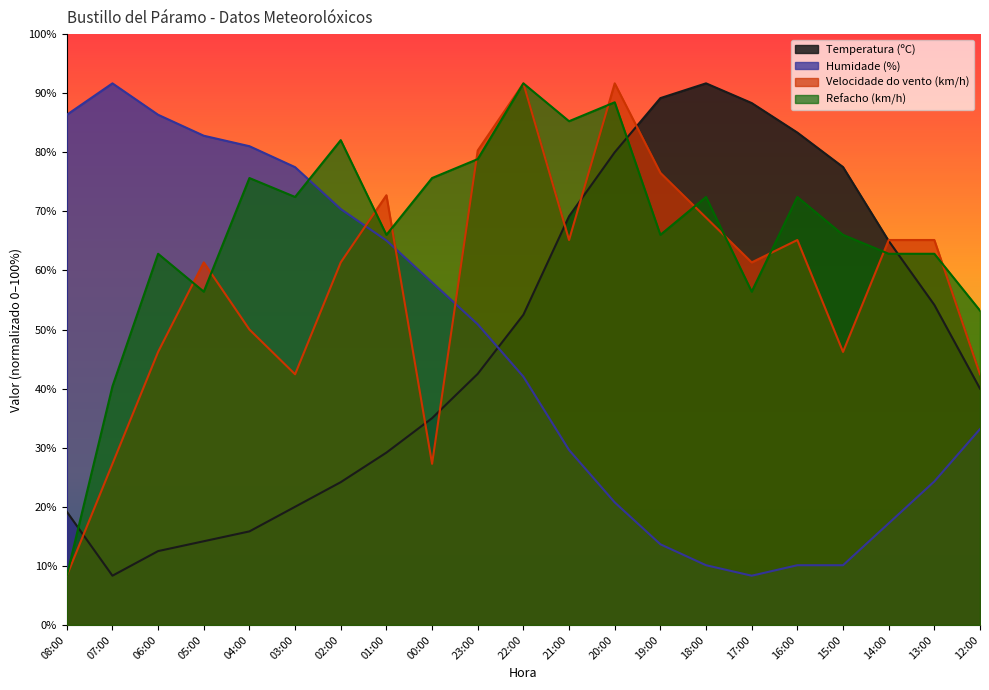

Reading left to right, list all the values displayed in this chart.

Temperatura (ºC): 08:00=19.2	07:00=8.3	06:00=12.5	05:00=14.2	04:00=15.8	03:00=20.0	02:00=24.2	01:00=29.2	00:00=35.0	23:00=42.5	22:00=52.5	21:00=69.2	20:00=80.0	19:00=89.2	18:00=91.7	17:00=88.3	16:00=83.3	15:00=77.5	14:00=65.0	13:00=54.2	12:00=40.0
Humidade (%): 08:00=86.3	07:00=91.7	06:00=86.3	05:00=82.8	04:00=81.0	03:00=77.5	02:00=70.4	01:00=65.1	00:00=58.0	23:00=50.9	22:00=42.0	21:00=29.6	20:00=20.7	19:00=13.7	18:00=10.1	17:00=8.3	16:00=10.1	15:00=10.1	14:00=17.2	13:00=24.3	12:00=33.2
Velocidade do vento (km/h): 08:00=8.3	07:00=27.3	06:00=46.2	05:00=61.4	04:00=50.0	03:00=42.4	02:00=61.4	01:00=72.7	00:00=27.3	23:00=80.3	22:00=91.7	21:00=65.2	20:00=91.7	19:00=76.5	18:00=68.9	17:00=61.4	16:00=65.2	15:00=46.2	14:00=65.2	13:00=65.2	12:00=42.4
Refacho (km/h): 08:00=8.3	07:00=40.4	06:00=62.8	05:00=56.4	04:00=75.6	03:00=72.4	02:00=82.1	01:00=66.0	00:00=75.6	23:00=78.8	22:00=91.7	21:00=85.3	20:00=88.5	19:00=66.0	18:00=72.4	17:00=56.4	16:00=72.4	15:00=66.0	14:00=62.8	13:00=62.8	12:00=53.2